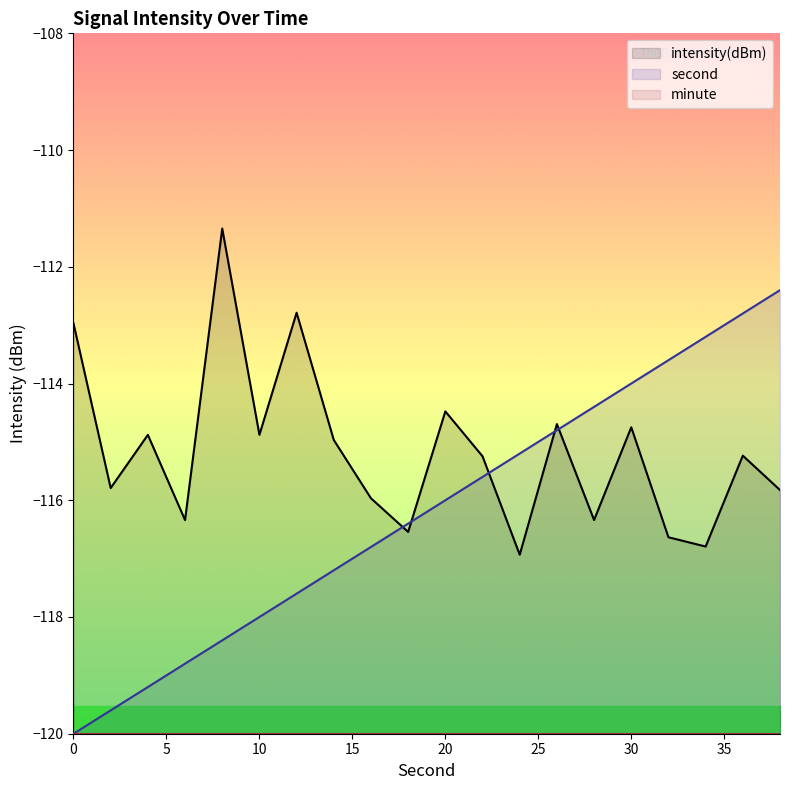

The intensity(dBm) series shows -111.3 at 8. True or false?

True